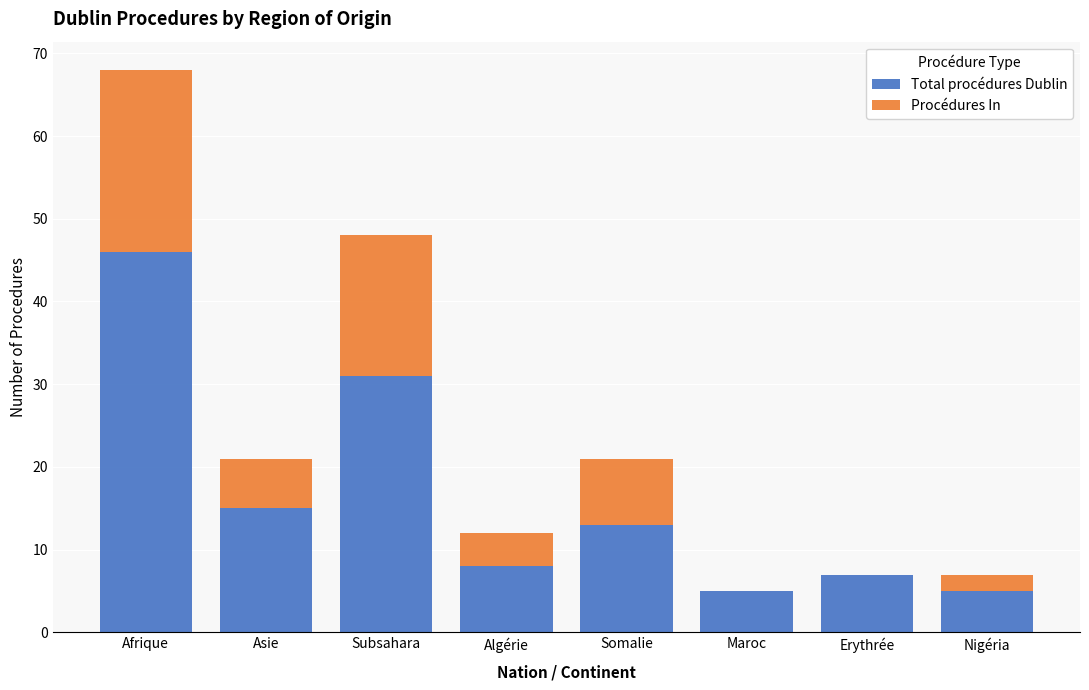

The Total procédures Dublin series shows 70 at Afrique. True or false?

False